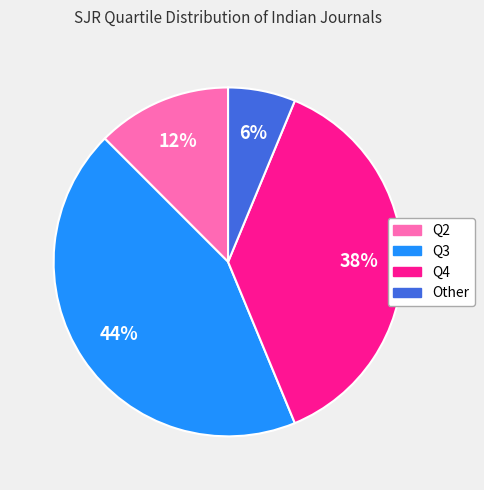

To the nearest percent, what is the combined percentage of Other and Q3?

50%